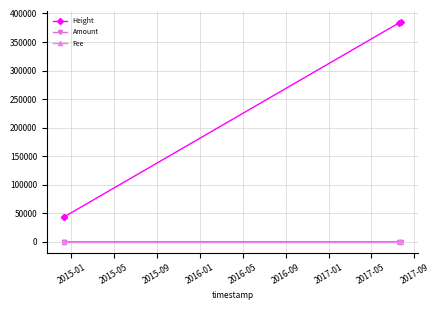

What is the highest value of the Height series?

385549